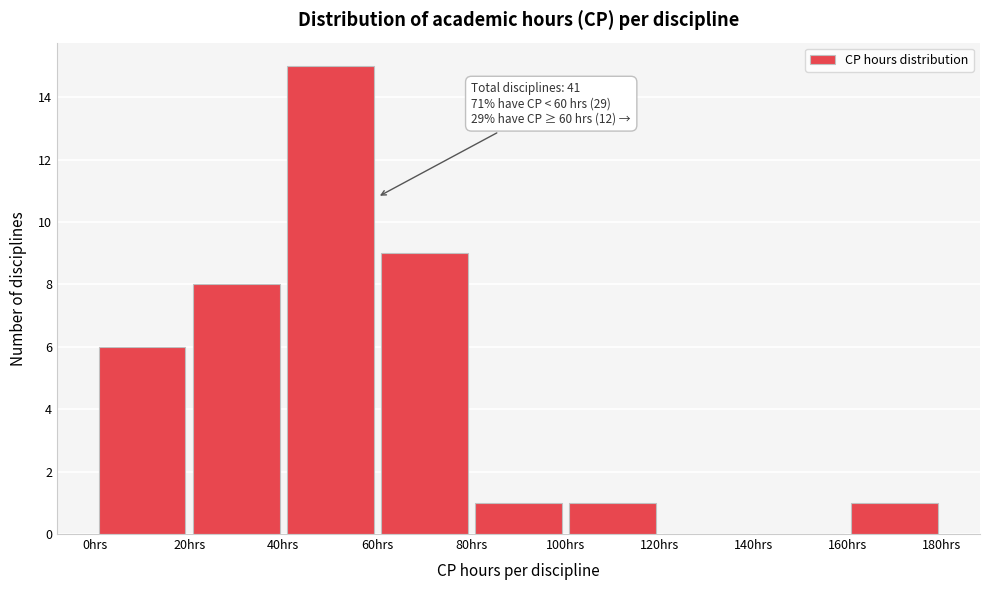

Over which range of the x-axis is the bar tallest?

40 to 60